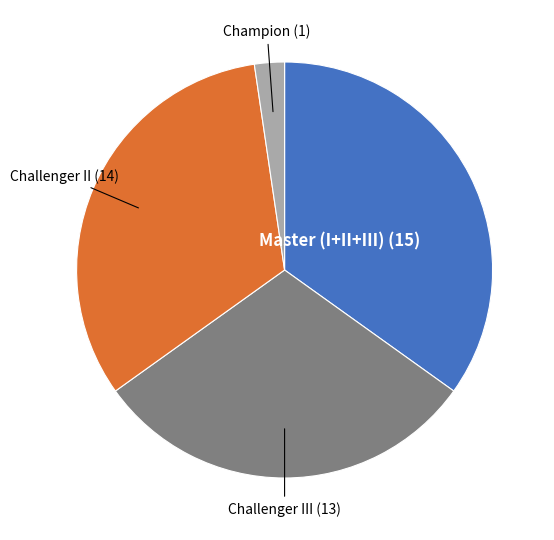

Does any single category account for the majority?

No